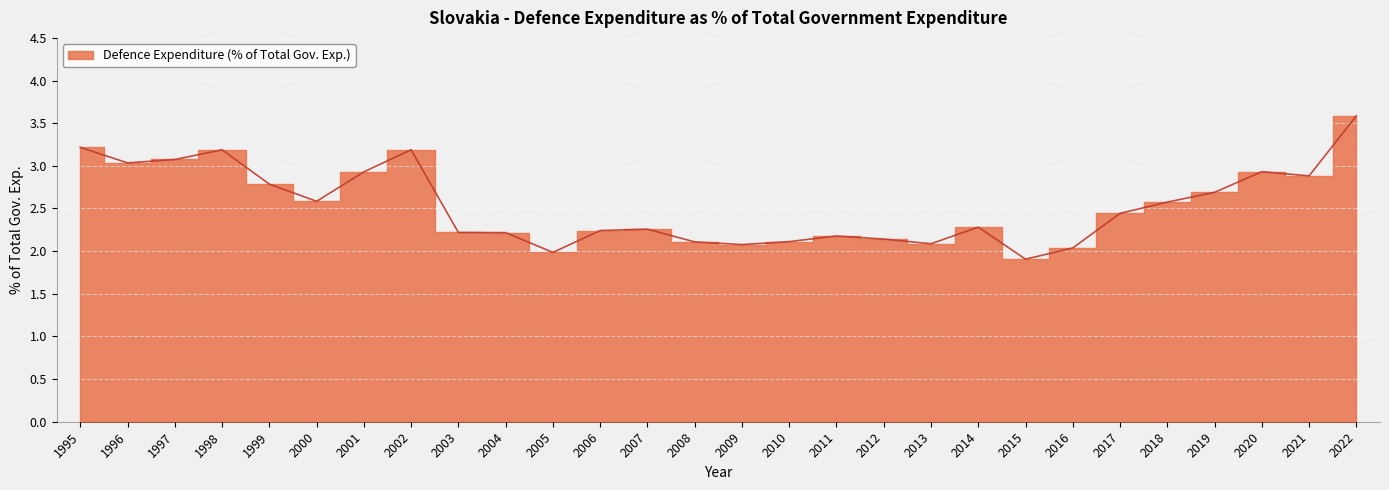

At which category does the data reach its first local peak?

1998